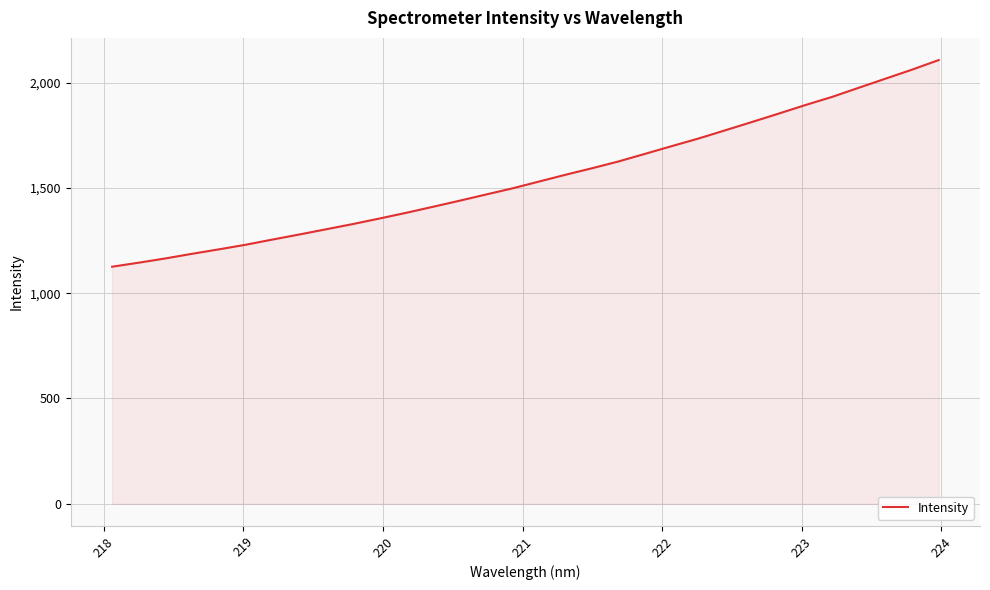

What is the maximum value shown in the chart?

2107.3